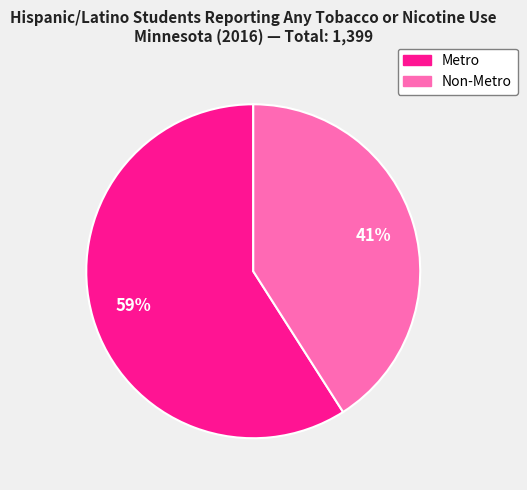

To the nearest percent, what is the difference between the largest and smallest slice percentages?

18%